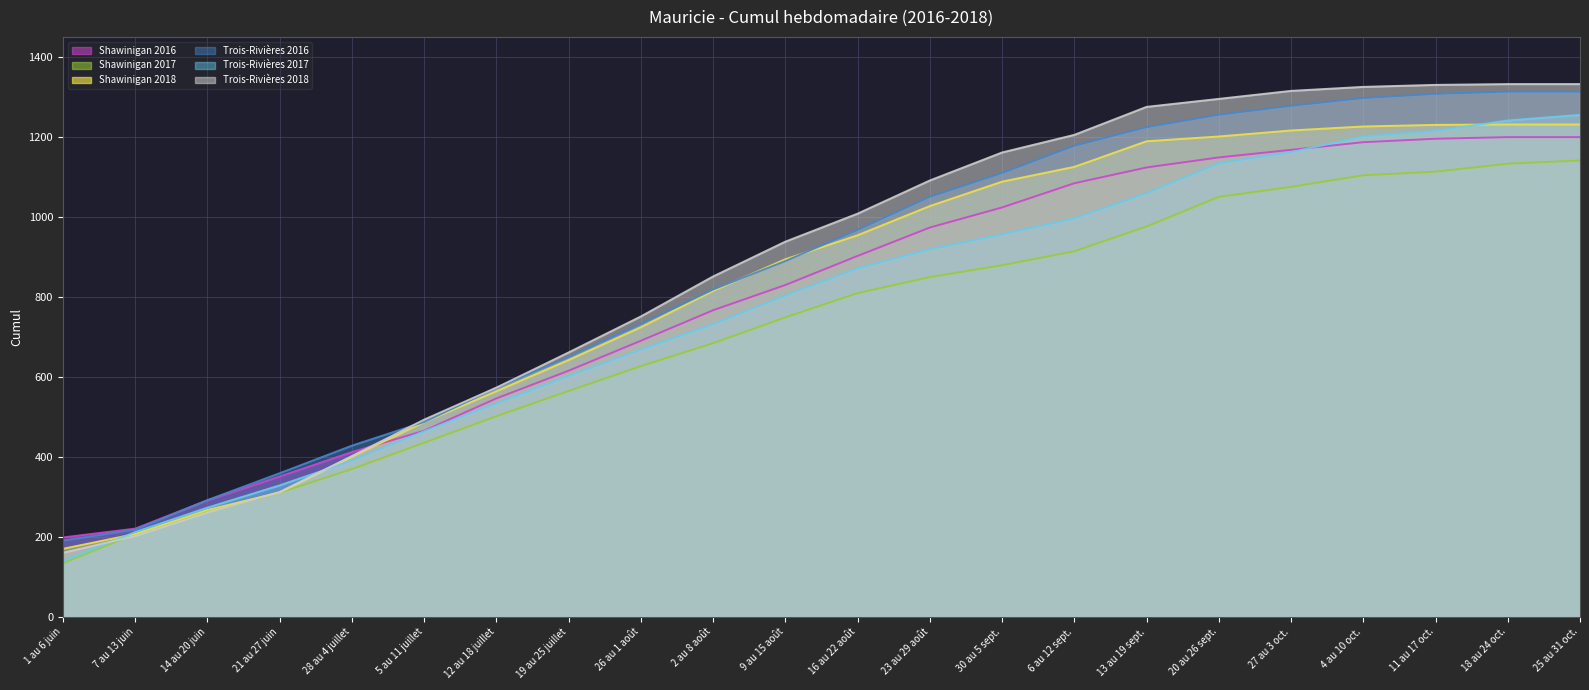

Rank the series at 21 au 27 juin from highest to lowest value.

Trois-Rivières 2016, Shawinigan 2016, Trois-Rivières 2017, Trois-Rivières 2018, Shawinigan 2018, Shawinigan 2017